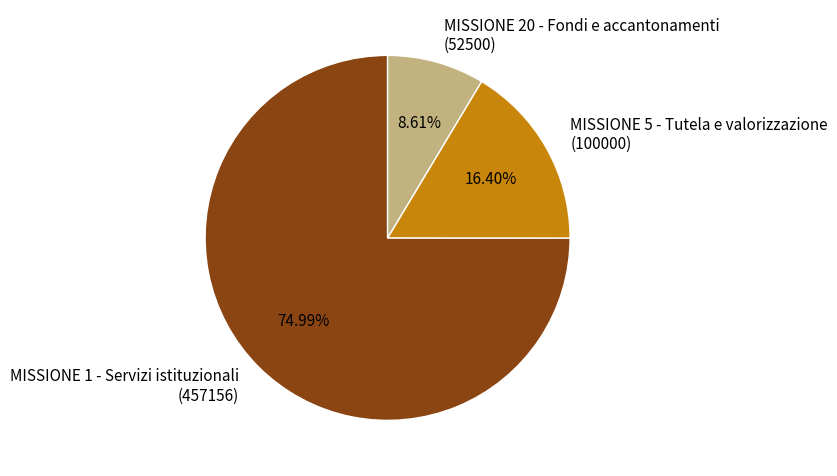

How many segments does this pie chart have?

3